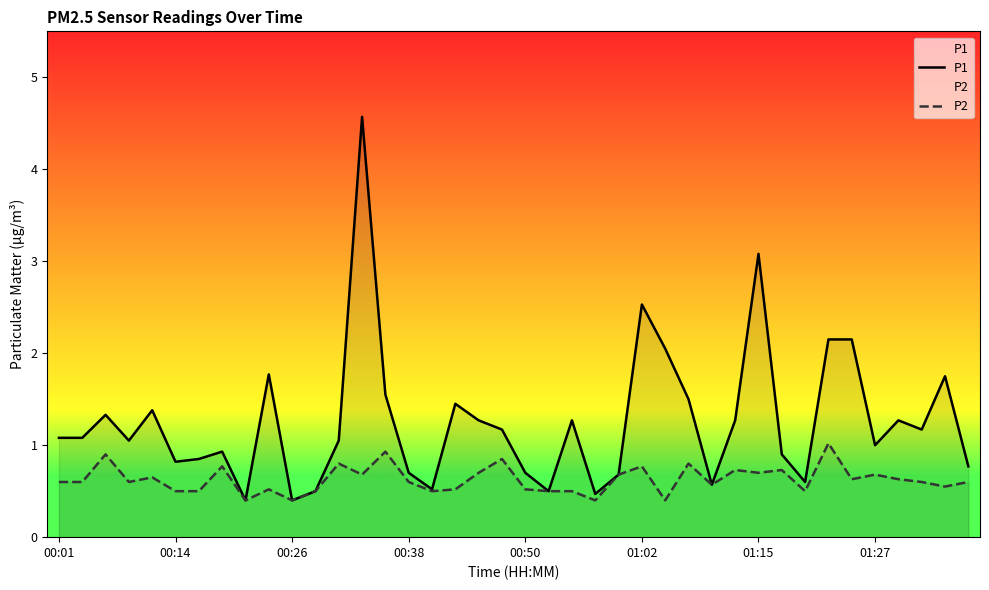

List the series in order of their overall mean, lowest first.

P2, P1